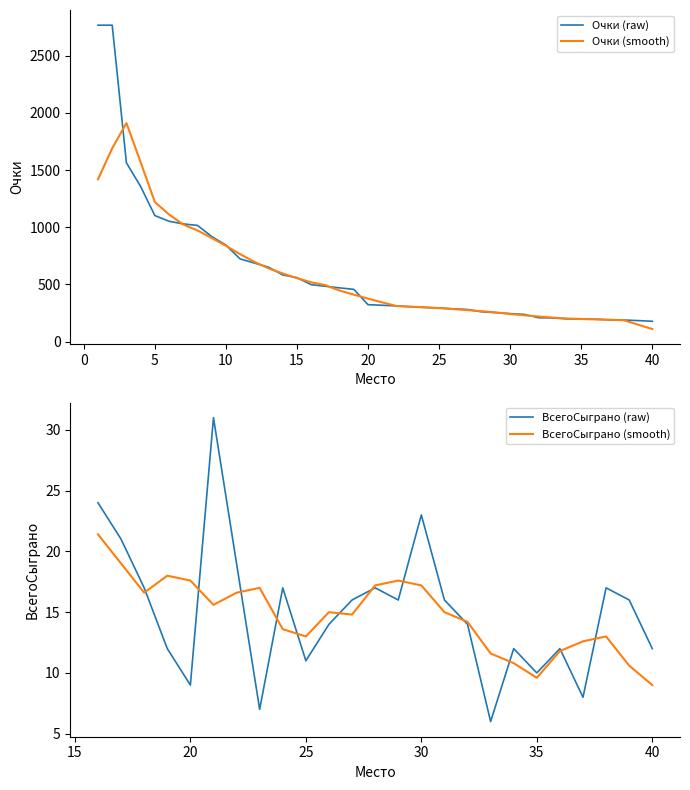

The value at 23 is 305. True or false?

True